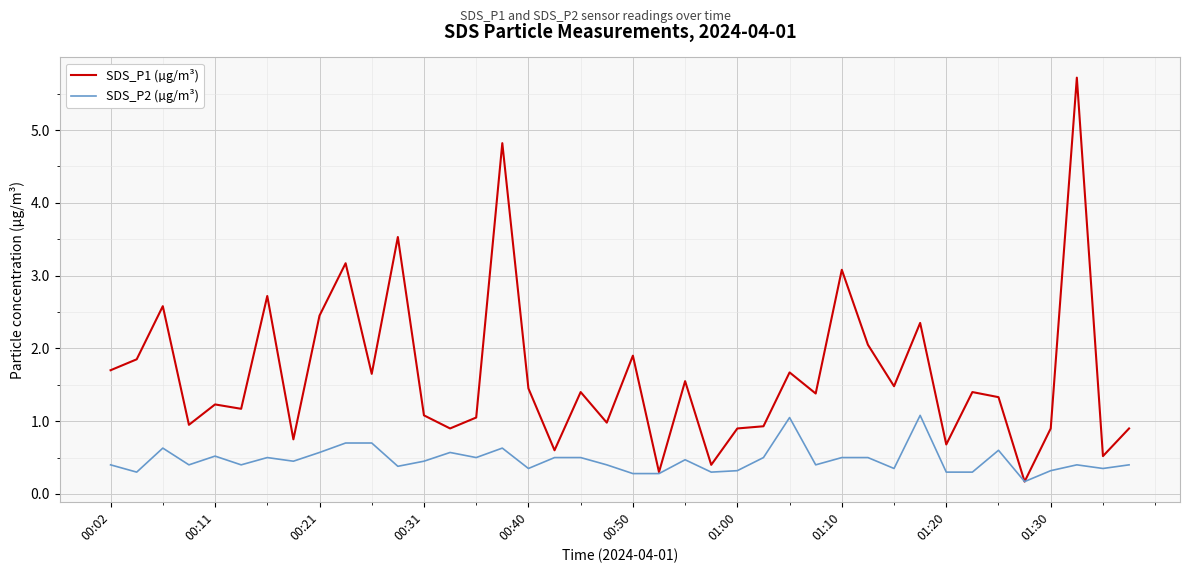

List the series in order of their overall mean, highest first.

SDS_P1 (µg/m³), SDS_P2 (µg/m³)